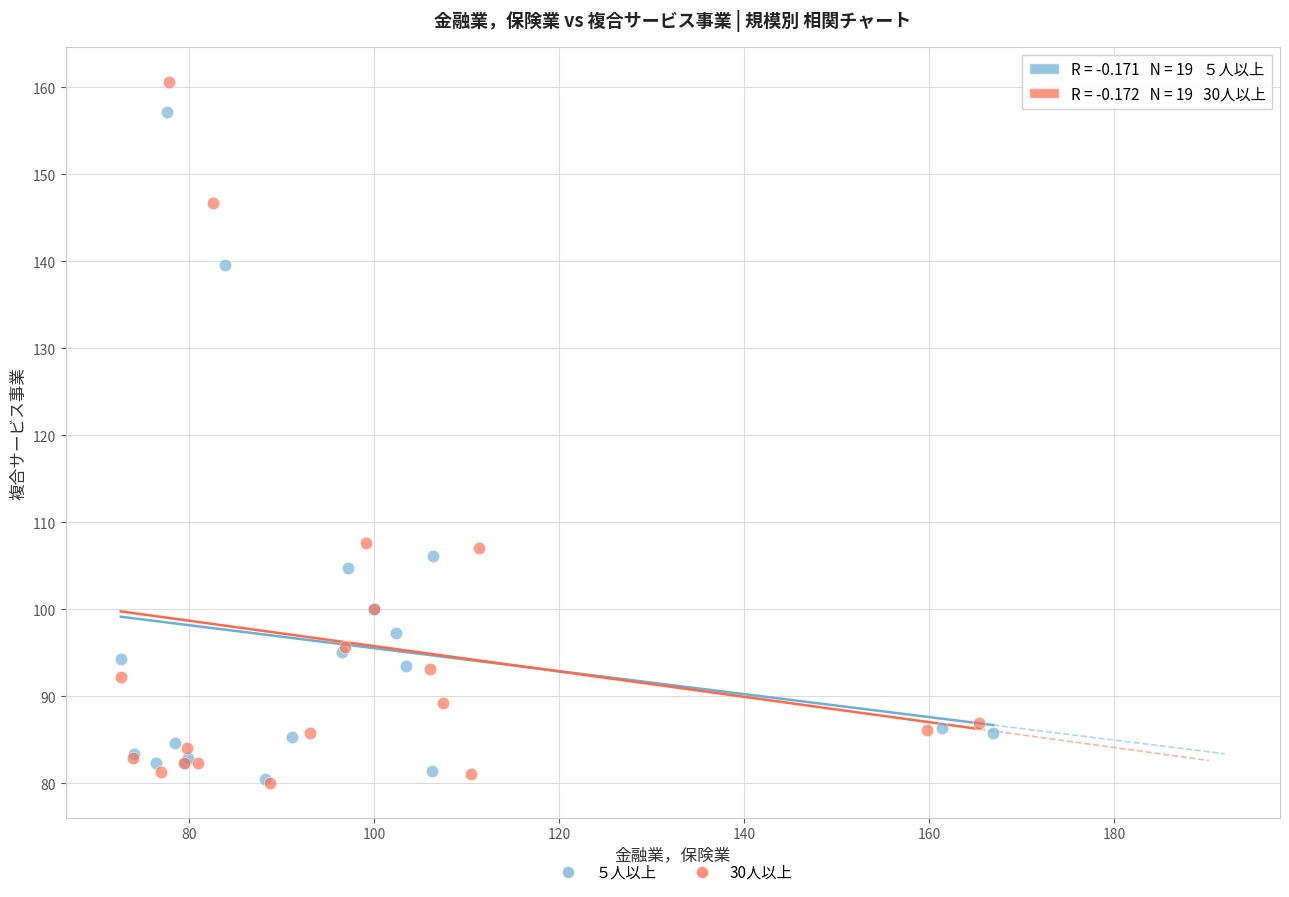

Which series has the largest Y range (max minus min)?

30人以上